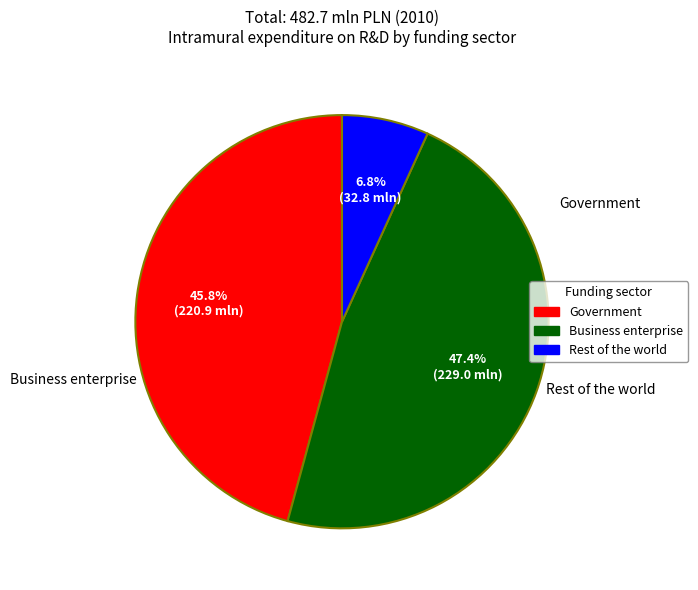

What portion of the pie excludes Government?

54.2%